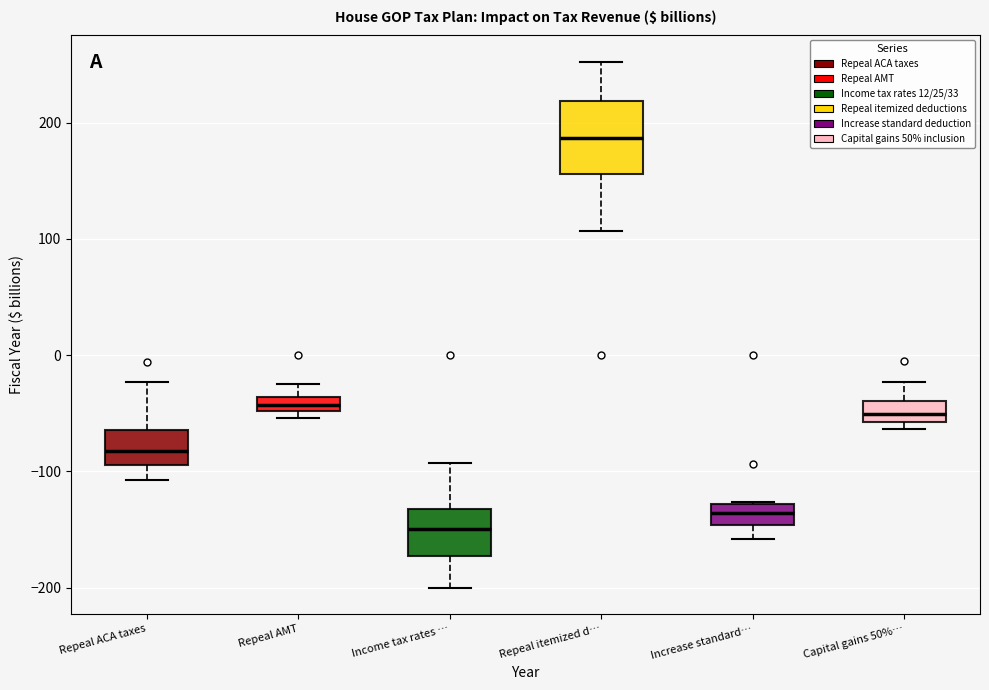

Which box's median line is the highest?

Repeal itemized d…